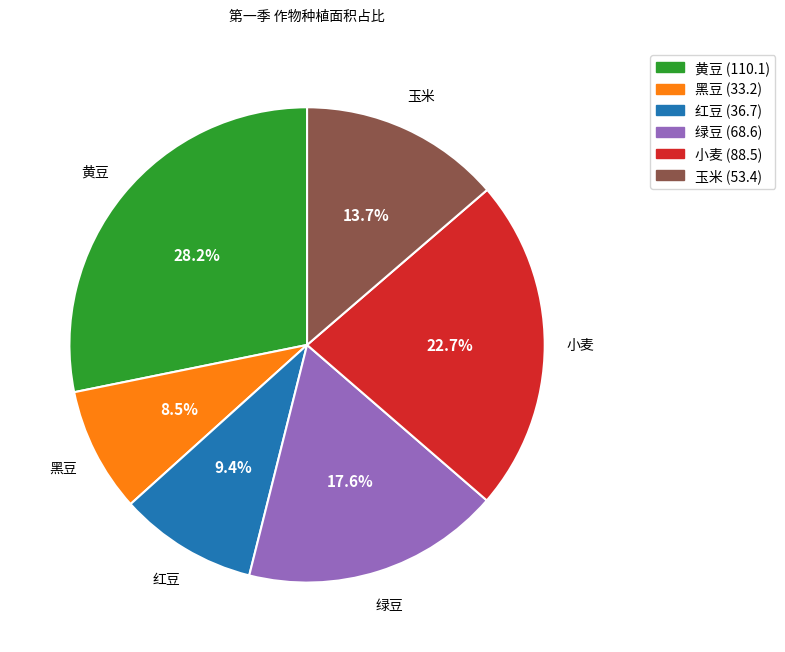

Count the number of slices in the pie.

6